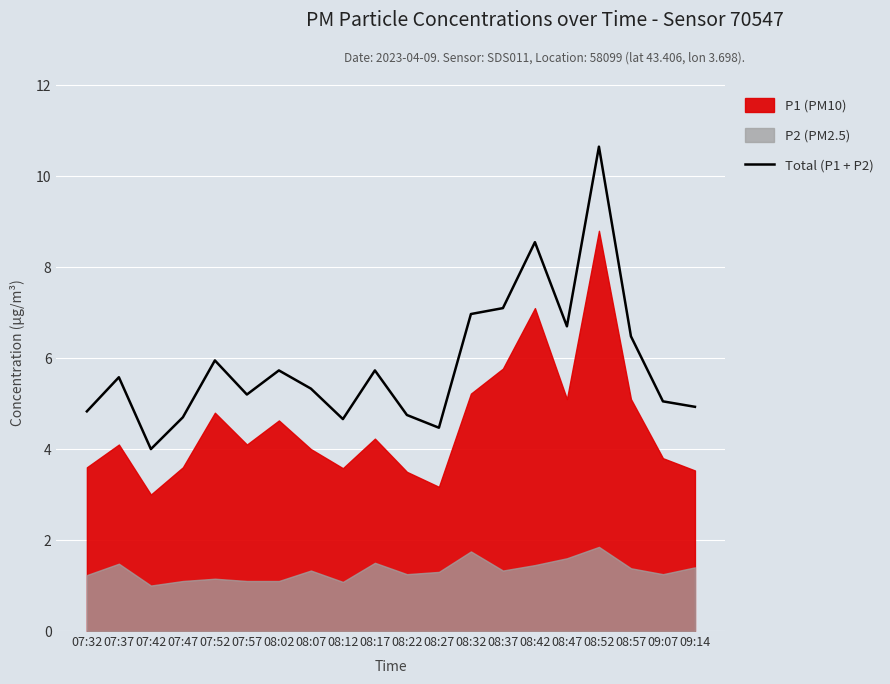

What is the ratio of the value at 07:37 to the value at 07:52?

0.9